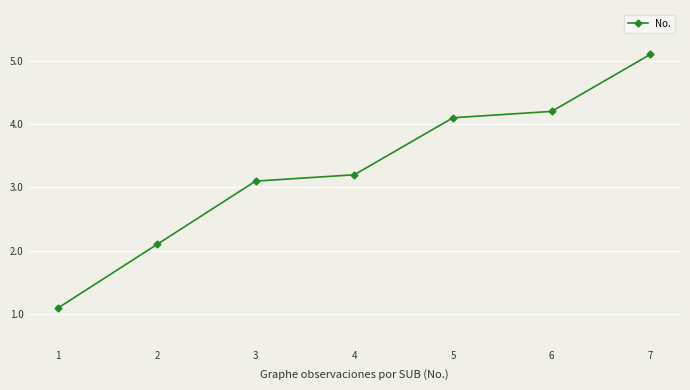

Which has a higher value, 1 or 2?

2